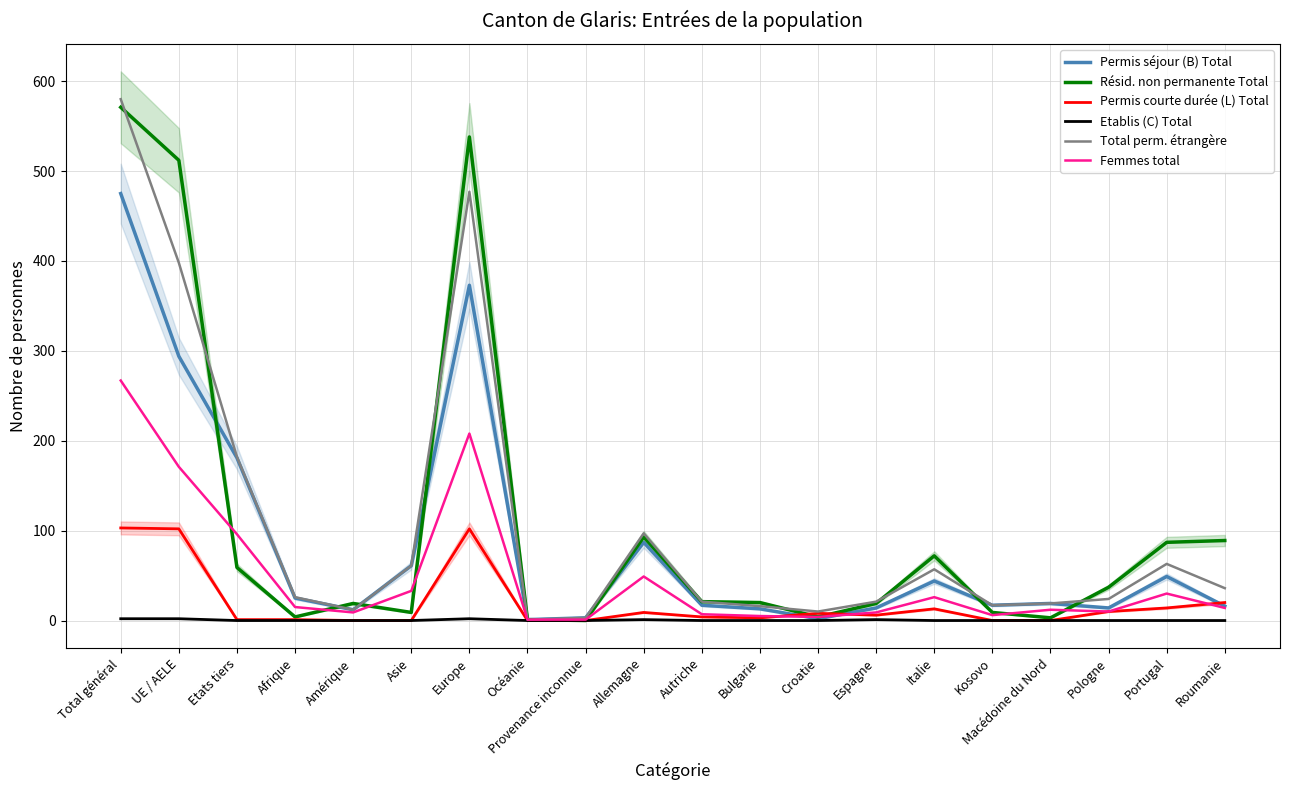

How many interior local valleys does the Permis courte durée (L) Total series have?

2